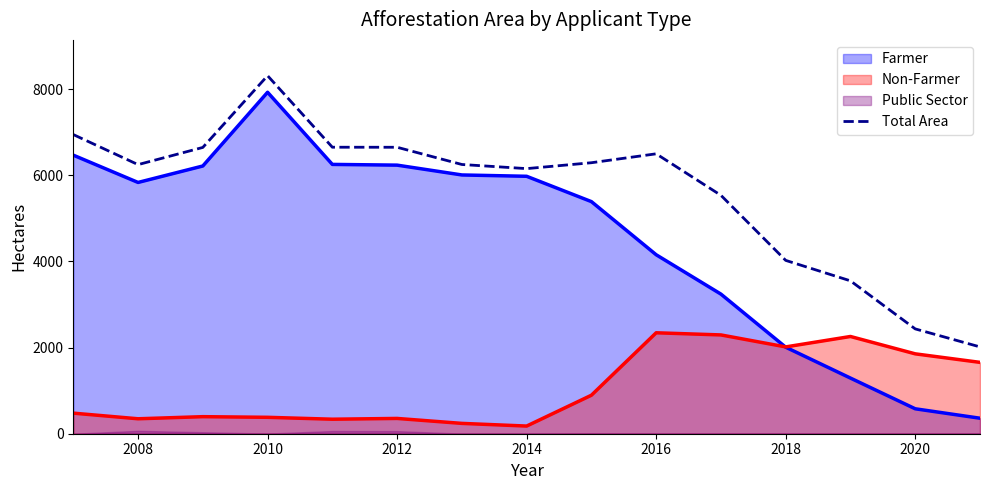

What is the sum of all values?

84225